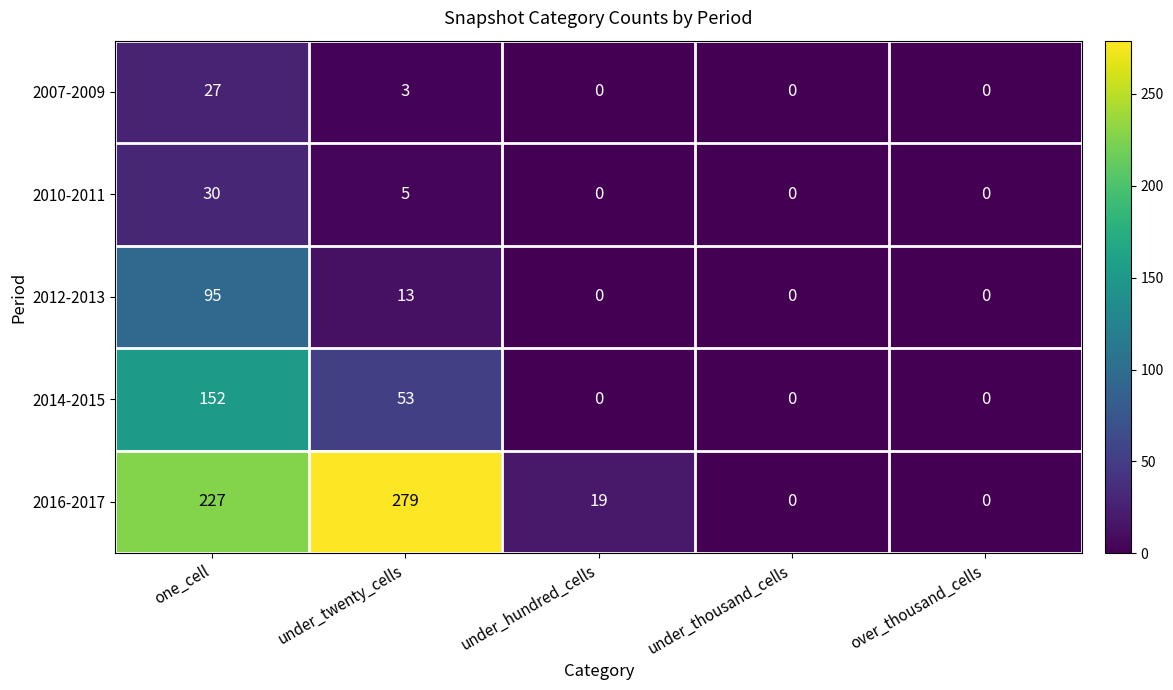

What is the maximum value shown in the chart?

279